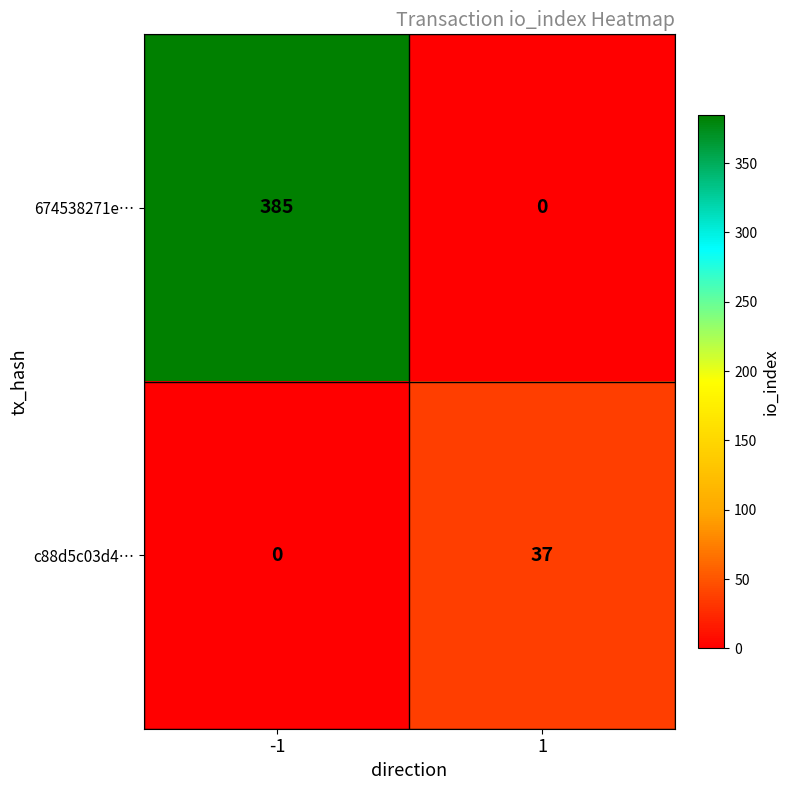

What is the sum of all 674538271e… values?

385